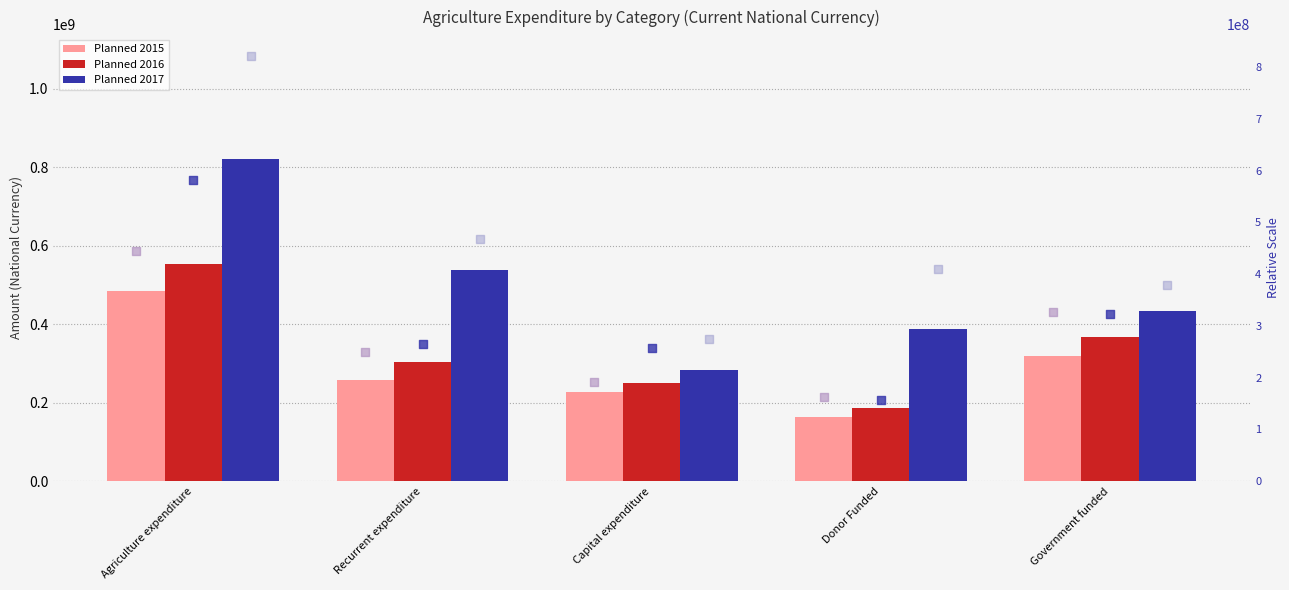

At how many categories does at least one series exceed 721383831?

1